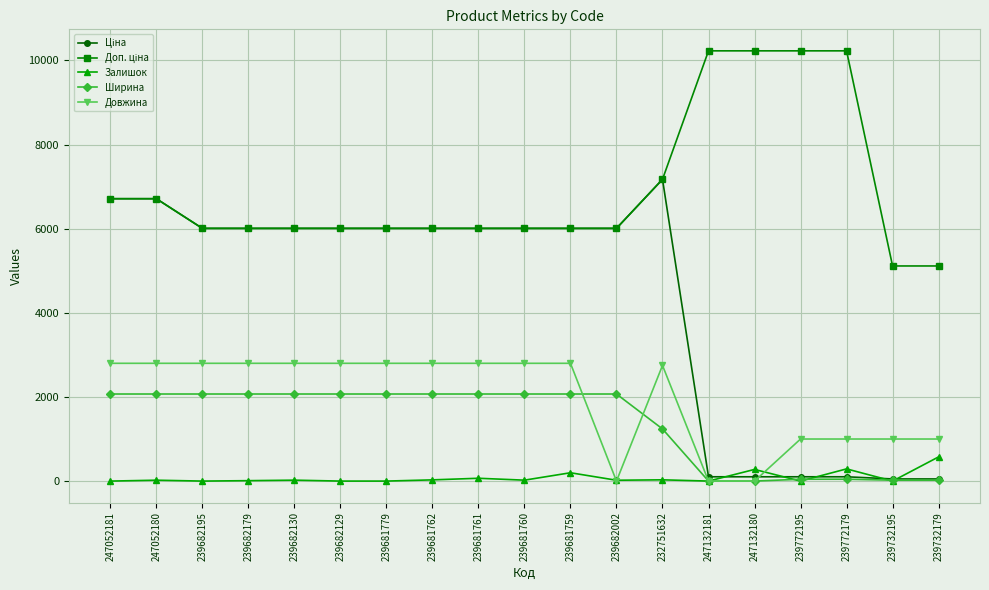

True or false: Залишок has more than 1 interior local peaks.

True